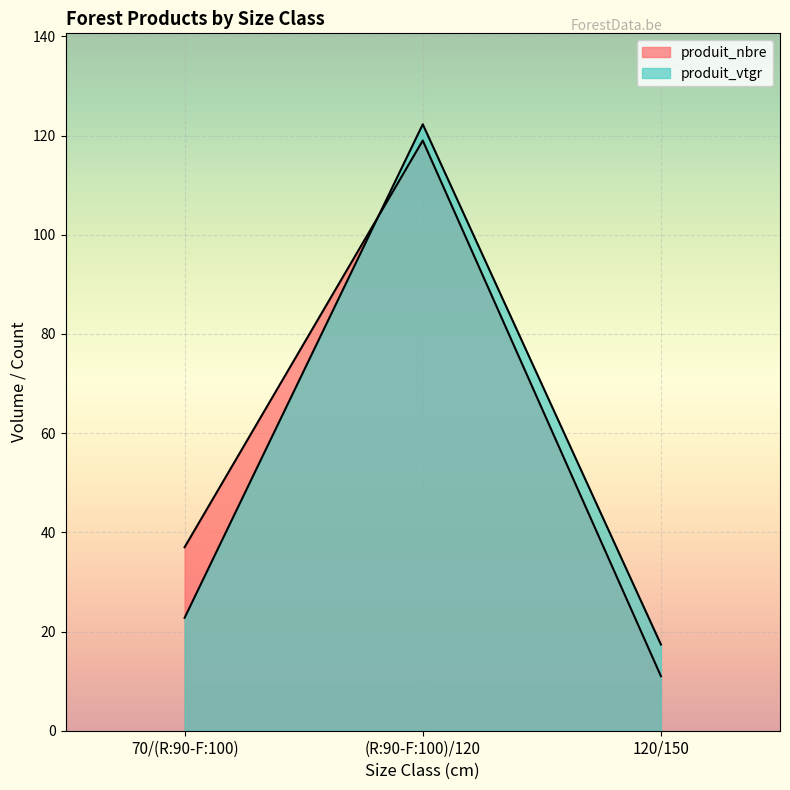

What is the label of the 2nd point from the right?

(R:90-F:100)/120